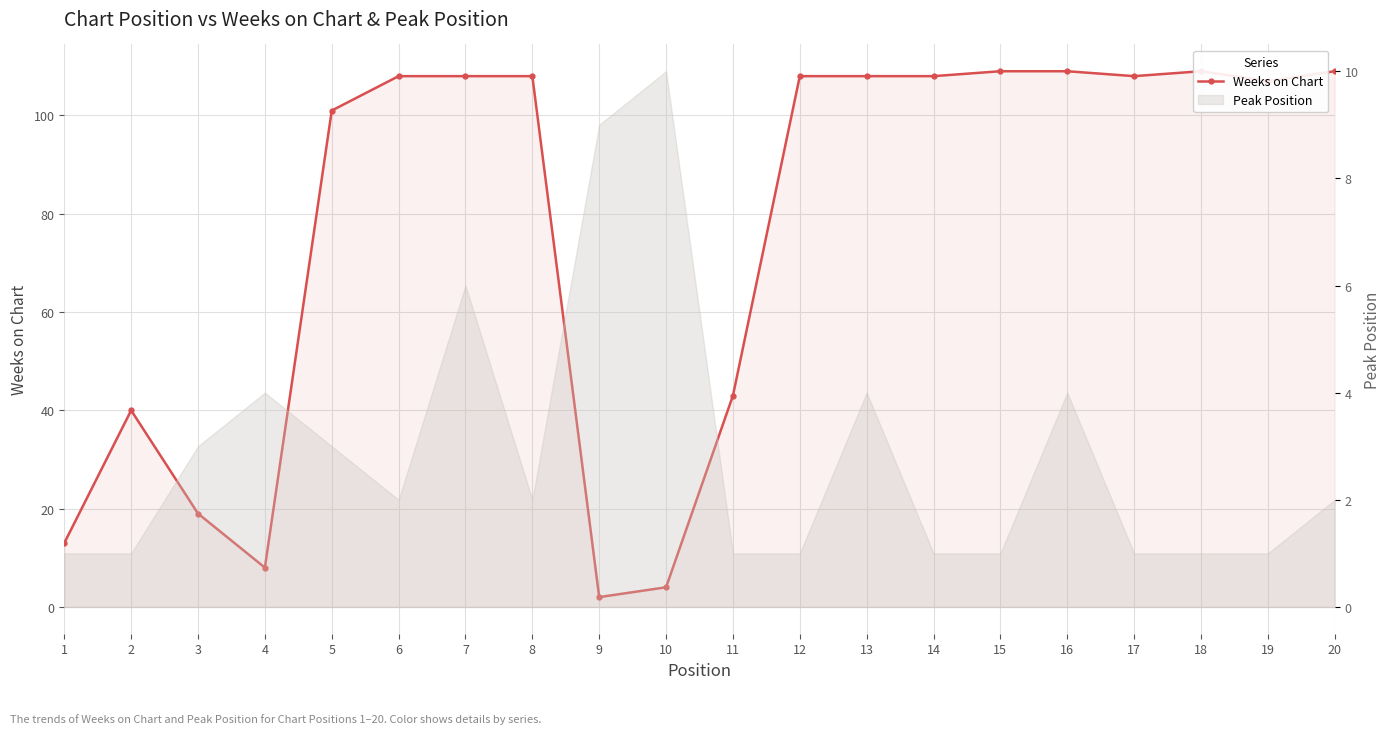

Approximately how many times larger is the value at 7 compared to 2?

2.7